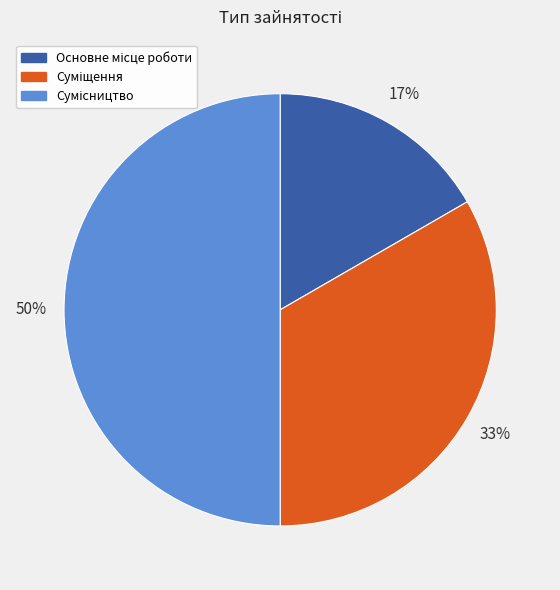

To the nearest percent, what is the difference between the largest and smallest slice percentages?

33%